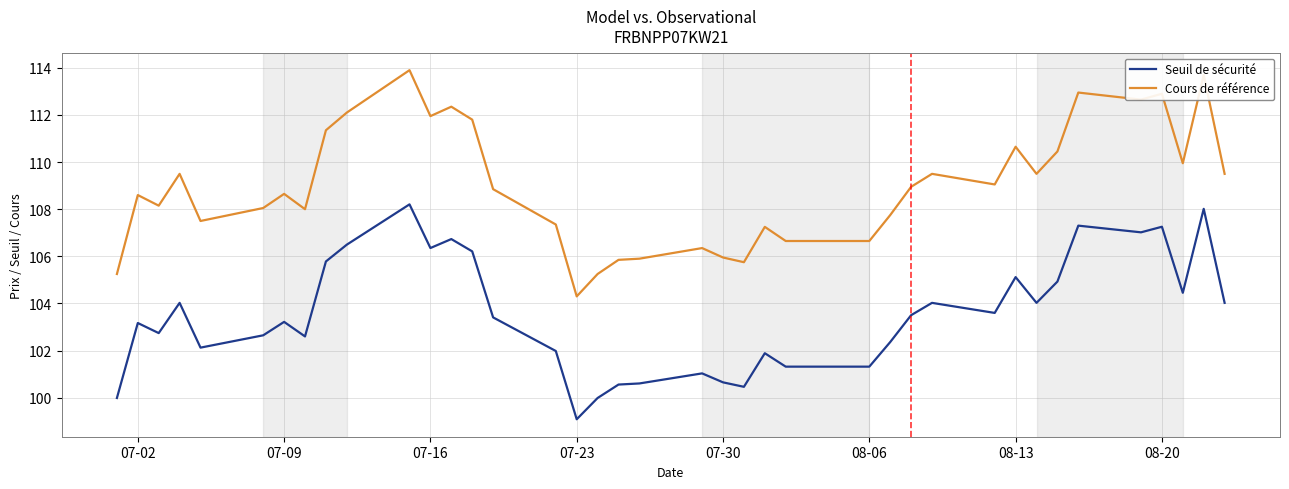

Which series has the largest total across all categories?

Cours de référence